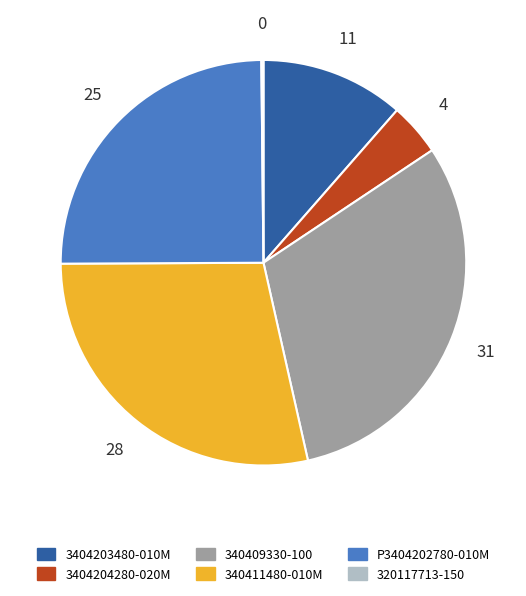

Does P3404202780-010M represent more than half of the total?

No